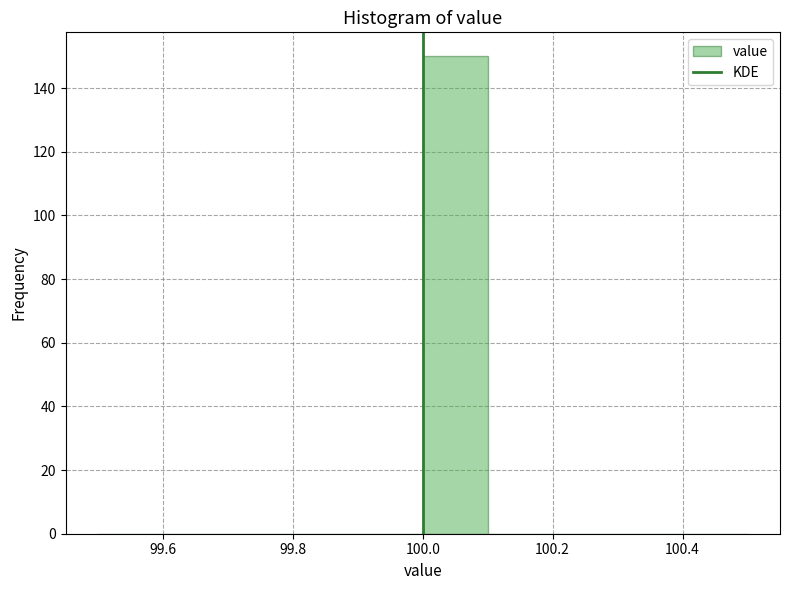

Over which range of the x-axis is the bar tallest?

100.0 to 100.1